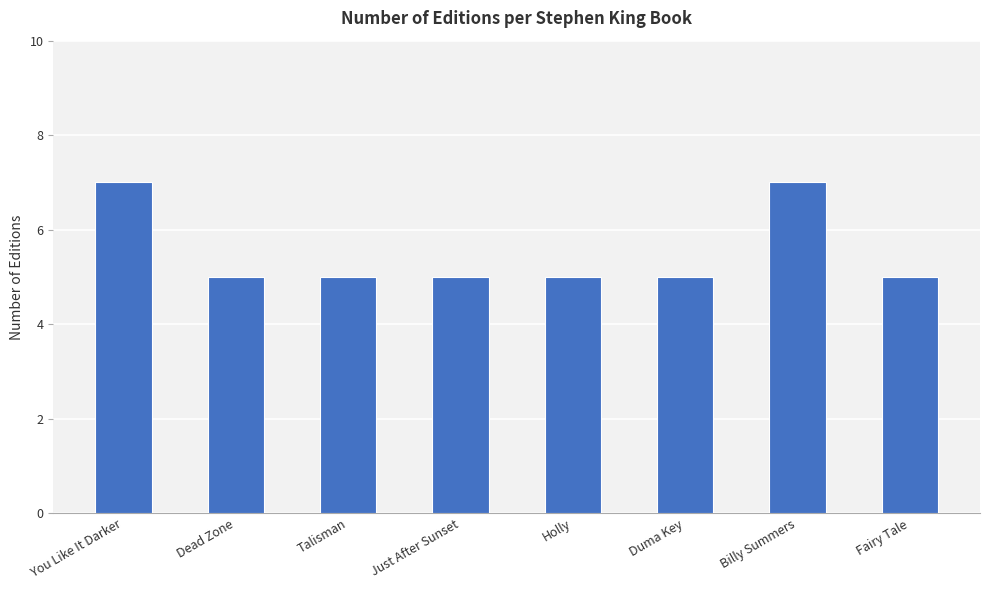

What is the difference between the second highest and second lowest values?

2